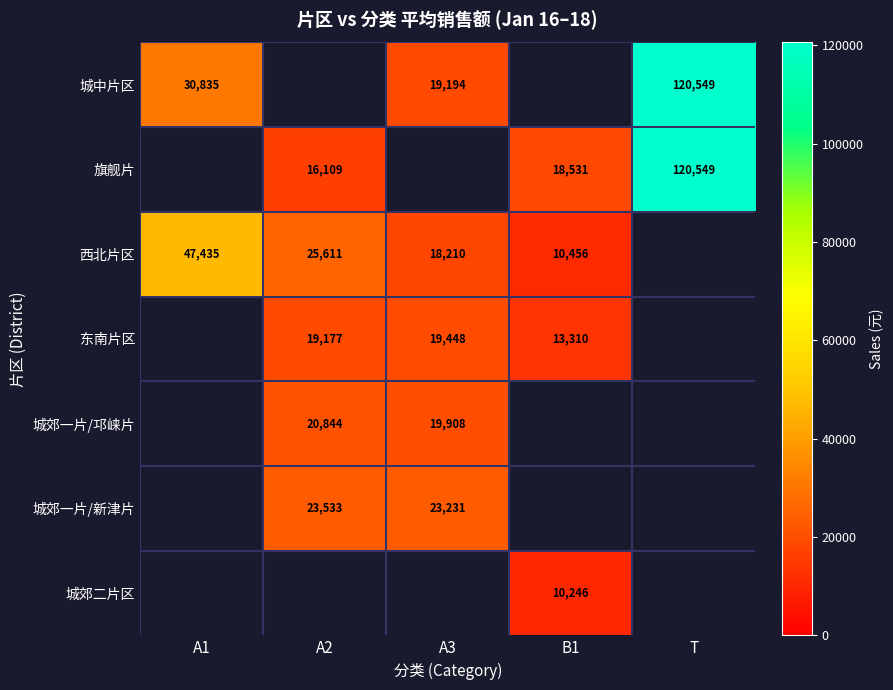

Which label corresponds to the largest value in the chart?

T